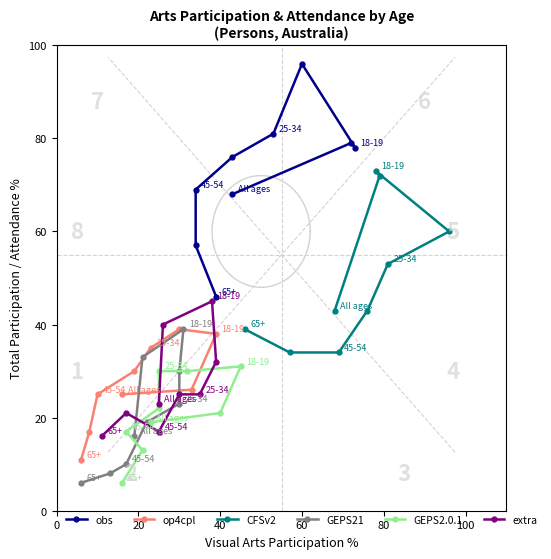

What is the lowest value of the CFSv2 series?

34